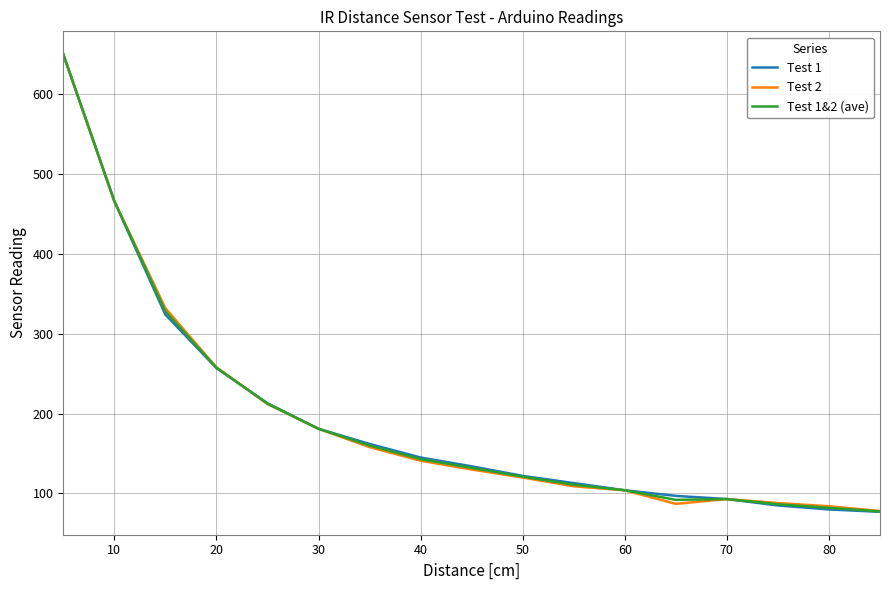

What is the minimum value shown in the chart?

77.0